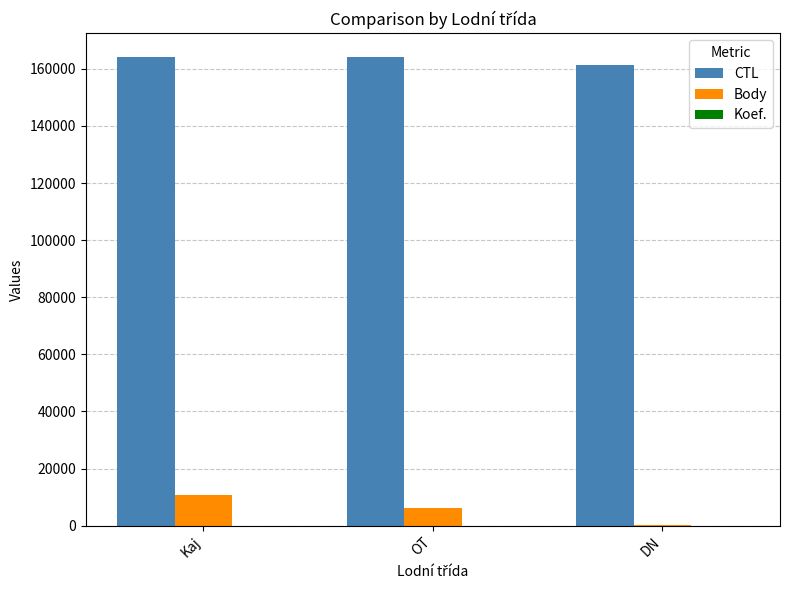

What is the maximum value shown in the chart?

164289